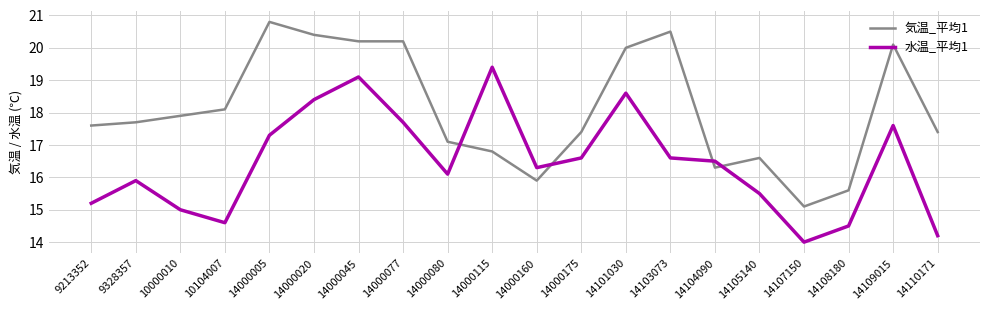

Where does the 水温_平均1 series first go above 16?

14000005